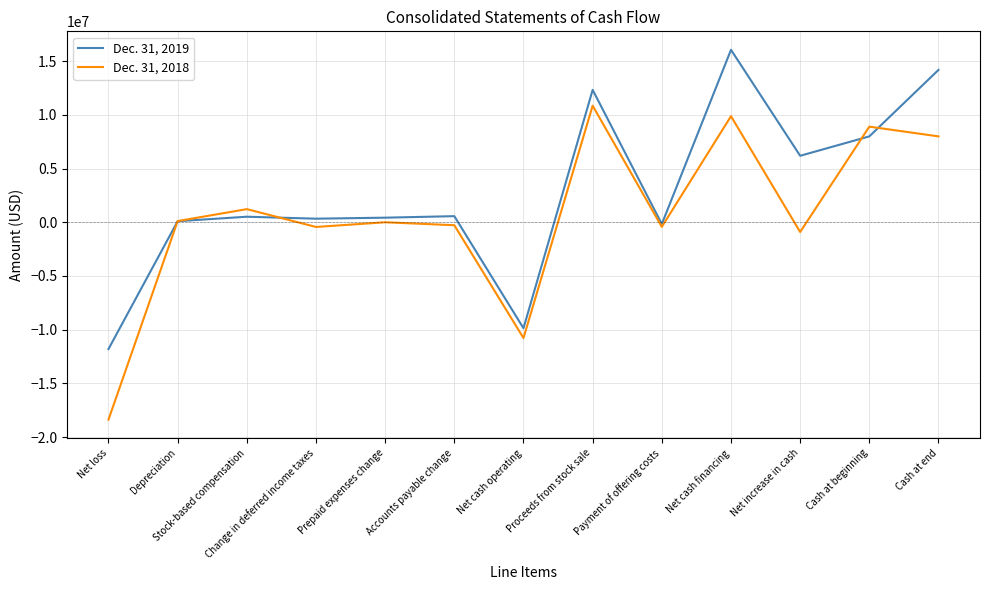

True or false: Dec. 31, 2019 has a value of 21304654 at Proceeds from stock sale.

False